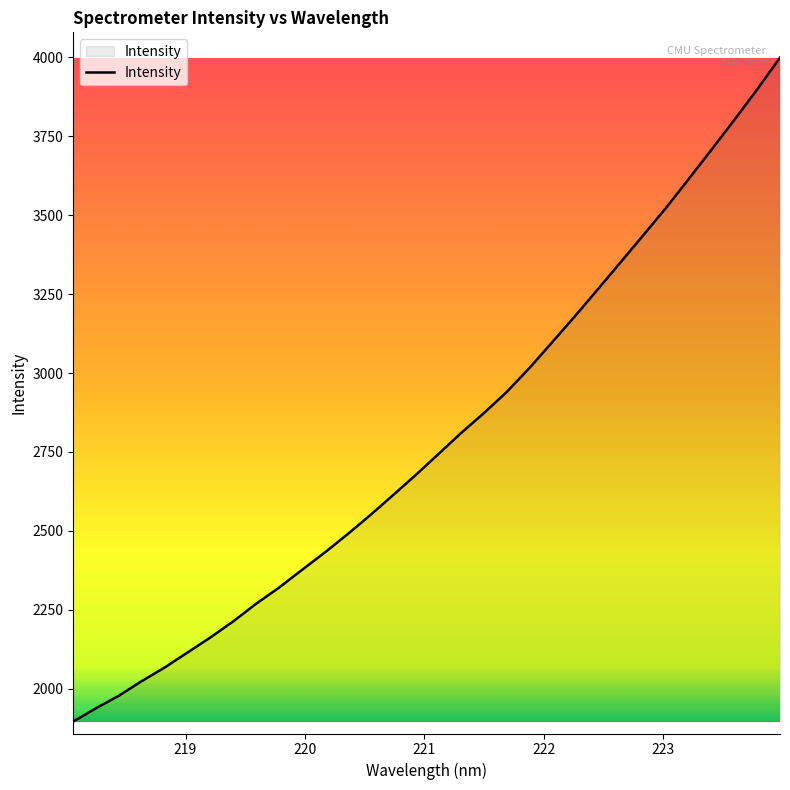

What is the maximum value shown in the chart?

3999.7